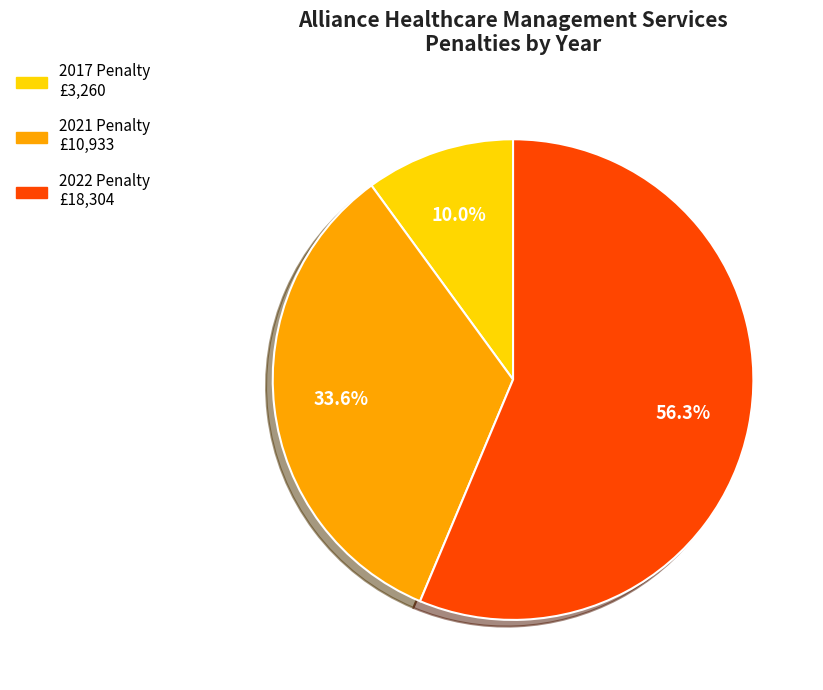

Is there a majority slice in this chart?

Yes